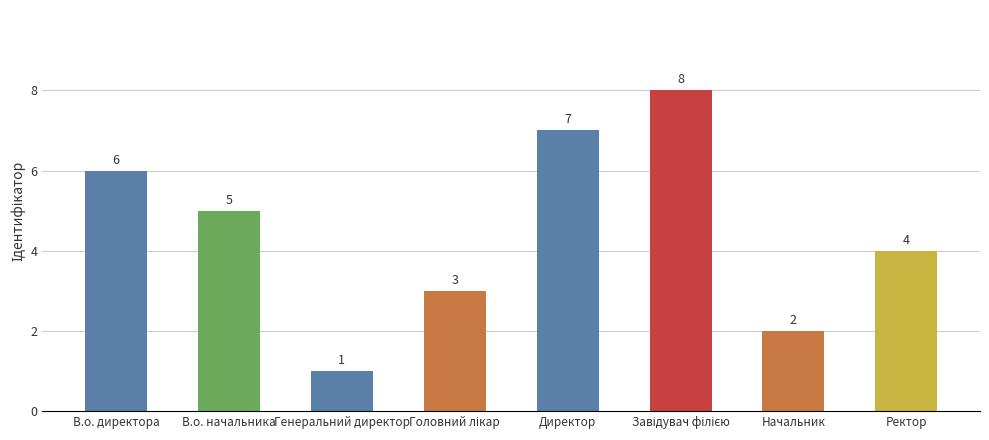

Is it true that the value at В.о. директора is 1?

False